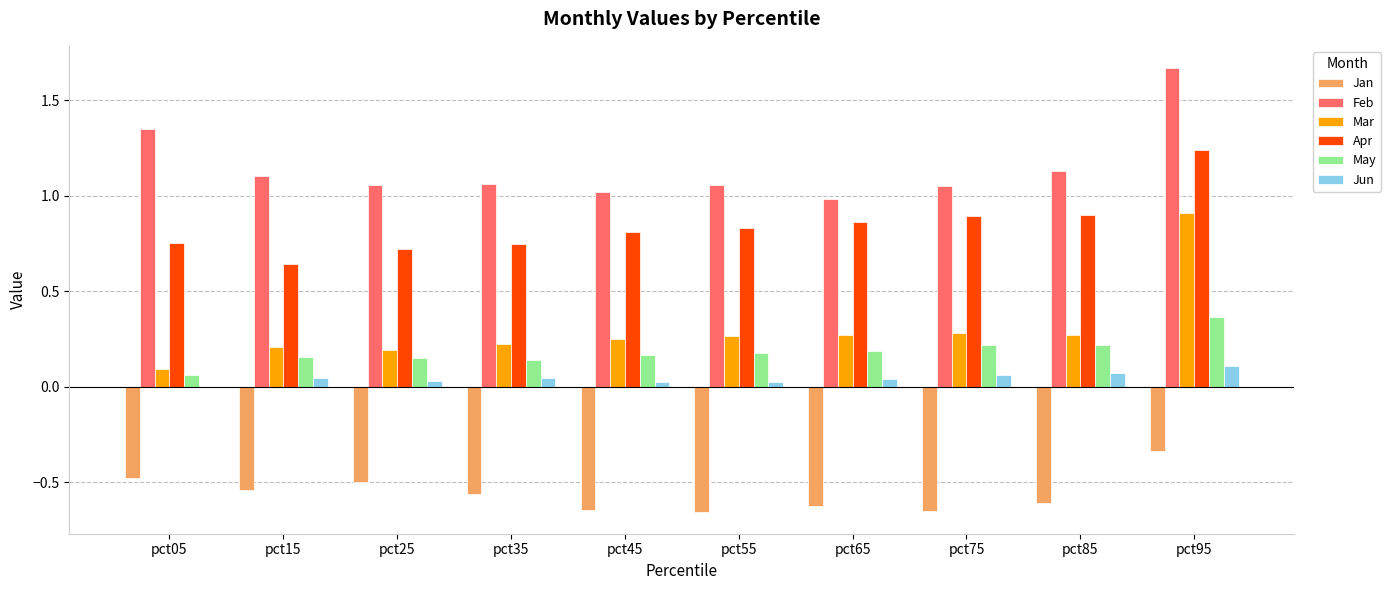

What are all the series names shown in the legend?

Jan, Feb, Mar, Apr, May, Jun